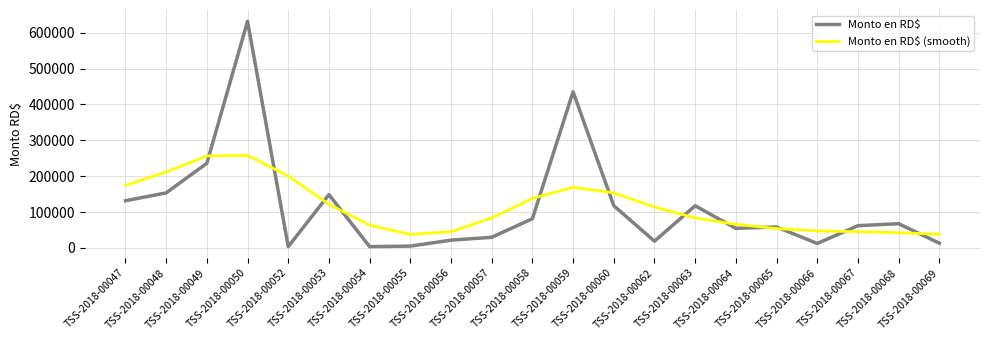

What is the minimum value for Monto en RD$?

3600.0